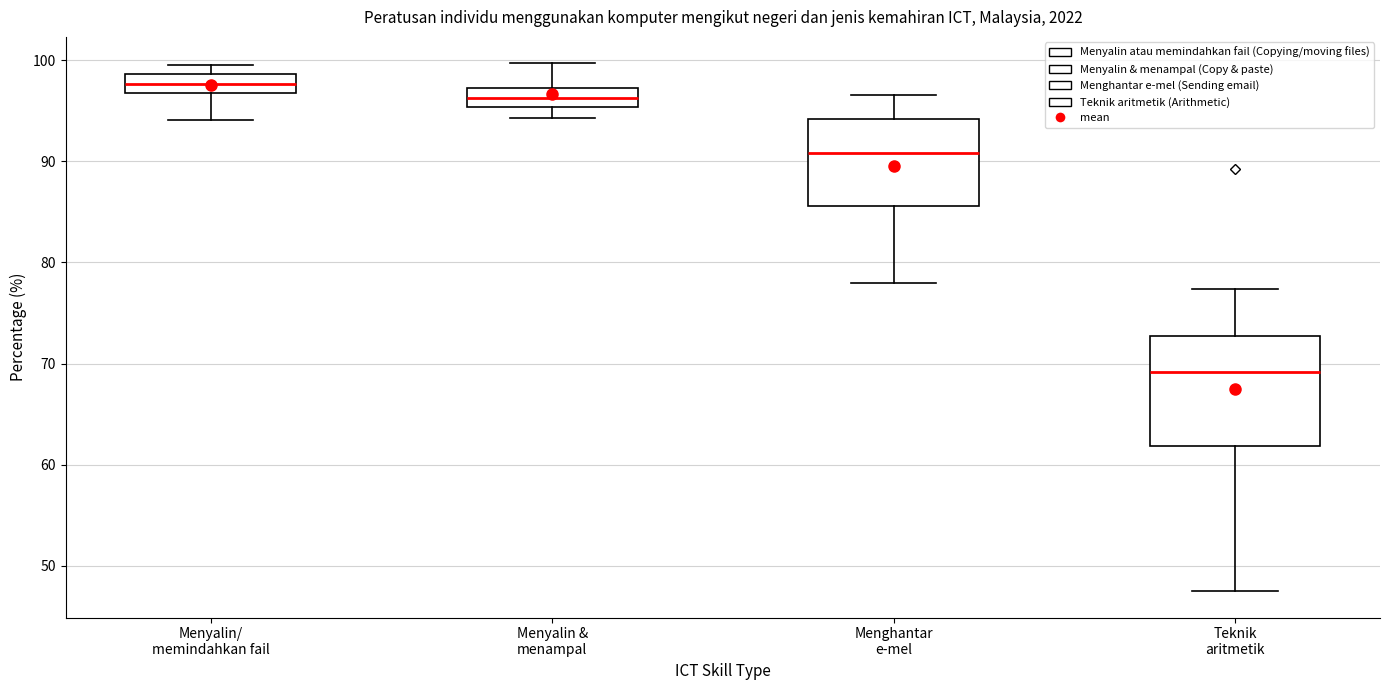

Which box's median line is the lowest?

Teknik aritmetik